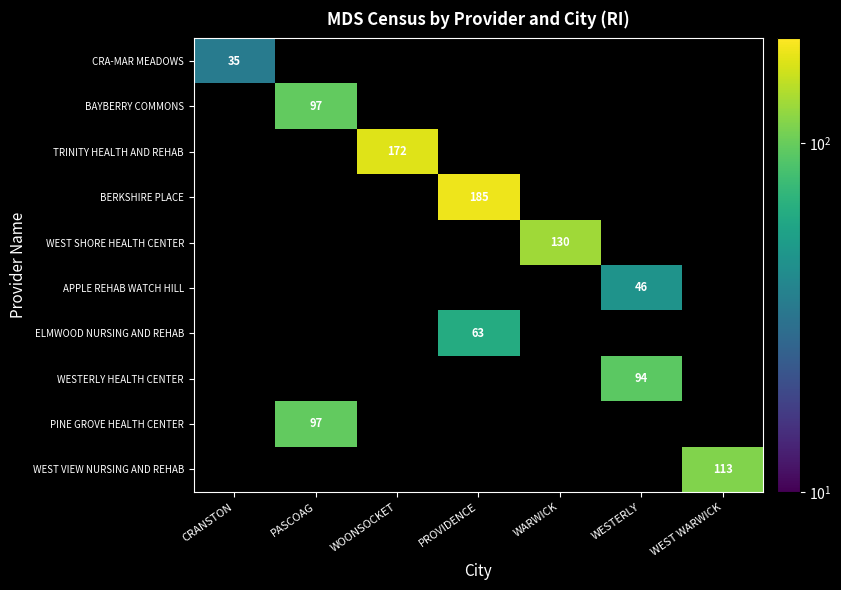

What is the smallest value displayed?

34.9